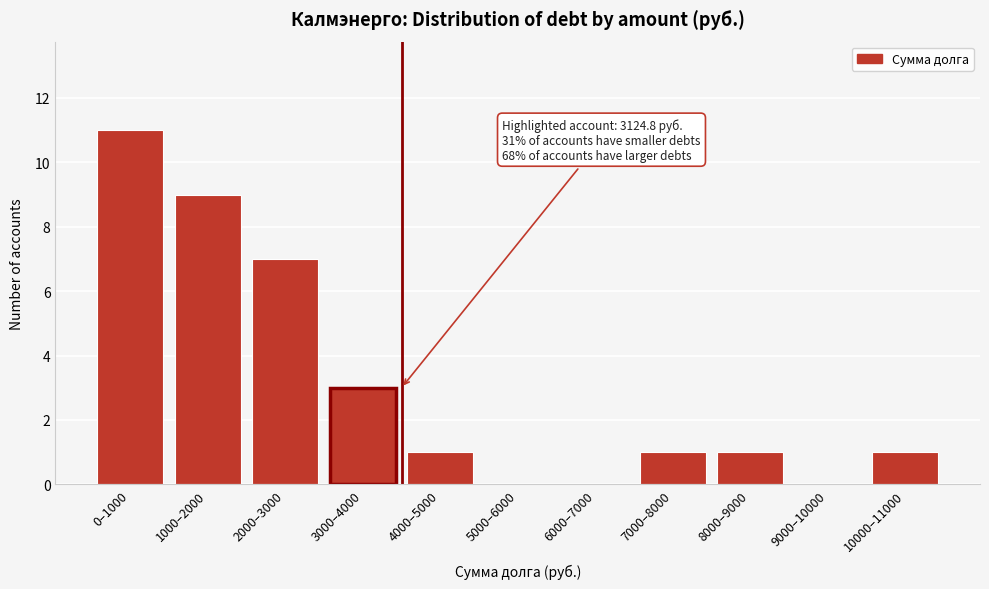

Reading left to right, list all the values displayed in this chart.

0–1000=11	1000–2000=9	2000–3000=7	3000–4000=3	4000–5000=1	5000–6000=0	6000–7000=0	7000–8000=1	8000–9000=1	9000–10000=0	10000–11000=1